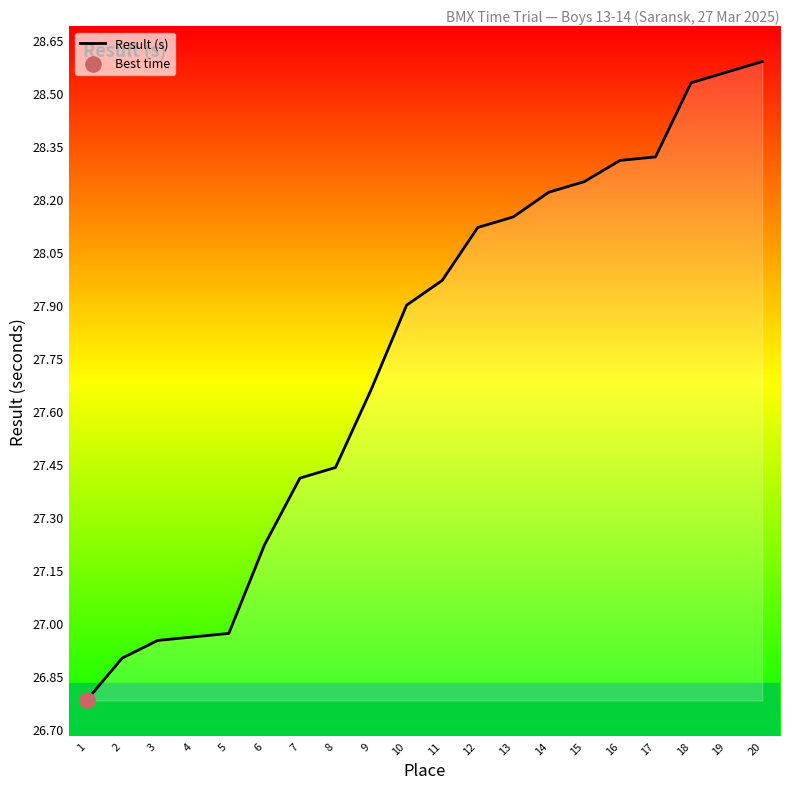

What is the ratio of the value at 6 to the value at 3?

1.0